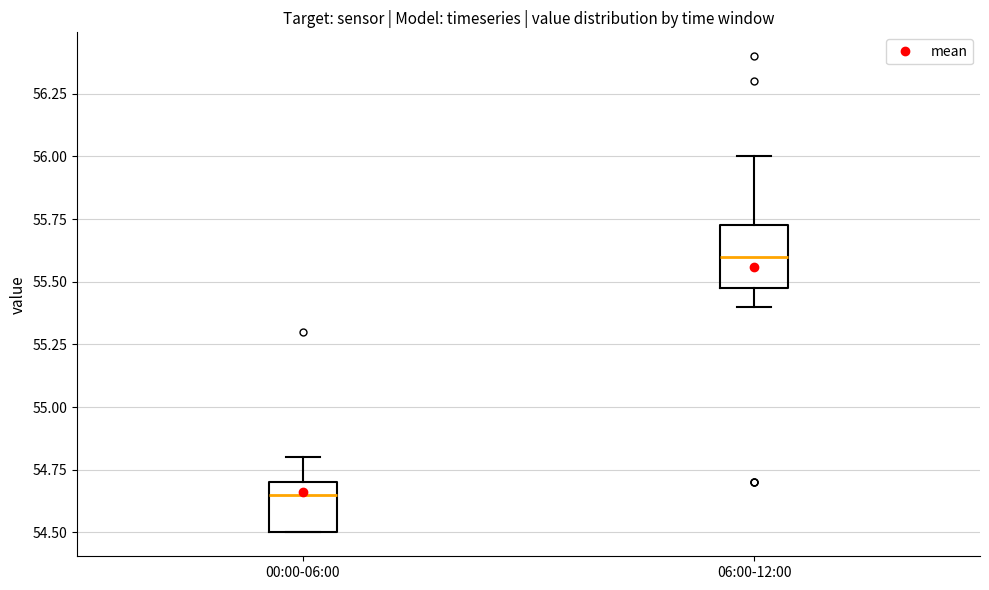

Reading left to right, transcribe this box plot: for each box, give where its median line is, the range the box spans, and where its two whiskers end, as read against the y-axis. The values are not printed on the chart, so give them approximately, as read against the axis.

00:00-06:00: median 54.65, box 54.50 to 54.70, whiskers 54.50 to 54.80
06:00-12:00: median 55.60, box 55.50 to 55.75, whiskers 55.40 to 56.00